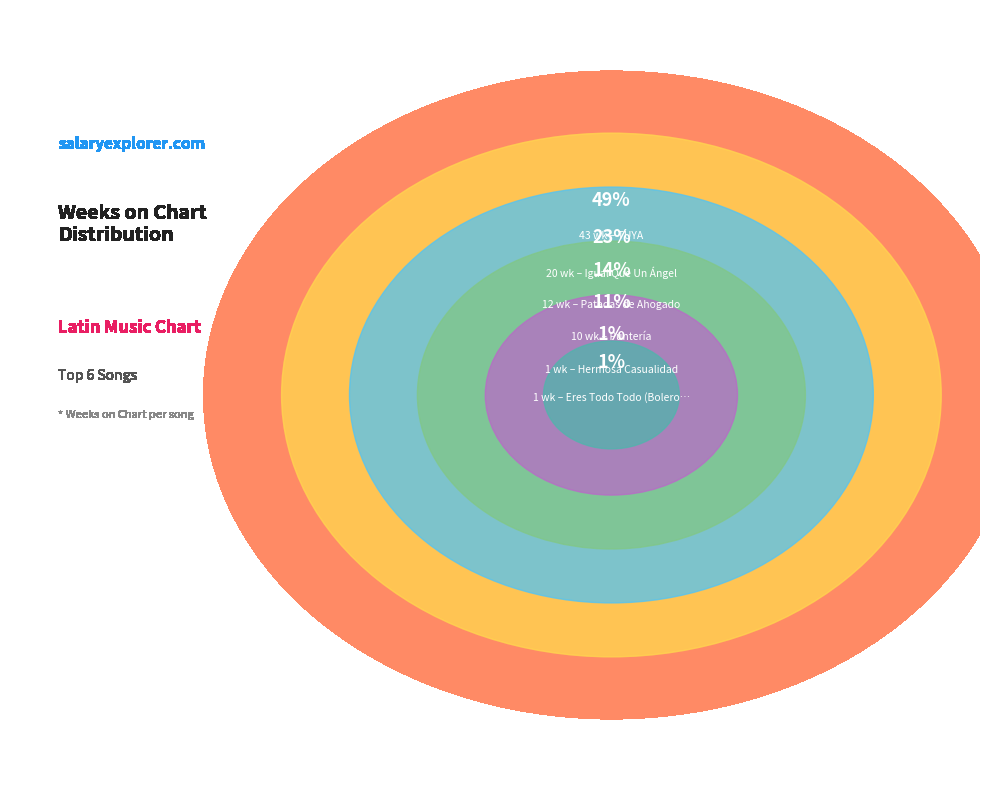

To the nearest percent, what is the difference between the Patadas de Ahogado and Puntería slice percentages?

2%